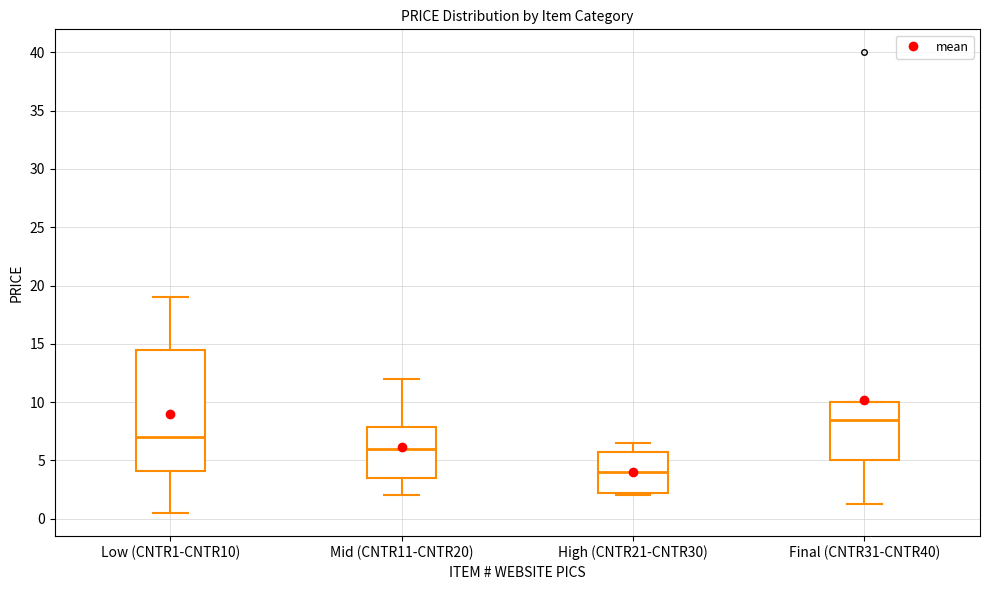

Which box is the tallest, from its lower edge to its upper edge?

Low (CNTR1-CNTR10)